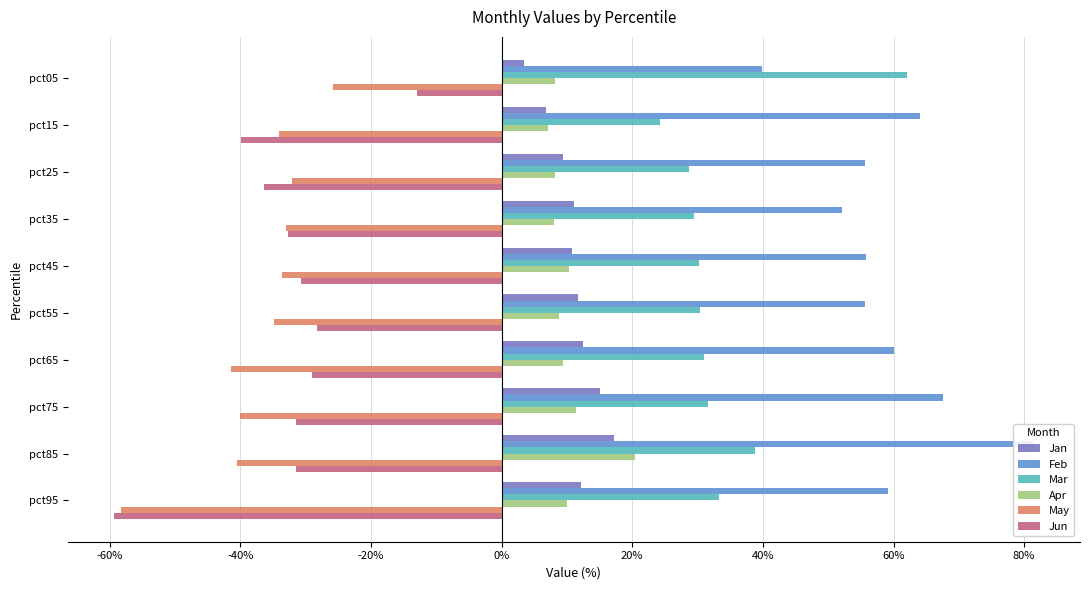

Reading left to right, list all the values displayed in this chart.

Jan: 0.0	0.1	0.1	0.1	0.1	0.1	0.1	0.2	0.2	0.1
Feb: 0.4	0.6	0.6	0.5	0.6	0.6	0.6	0.7	0.8	0.6
Mar: 0.6	0.2	0.3	0.3	0.3	0.3	0.3	0.3	0.4	0.3
Apr: 0.1	0.1	0.1	0.1	0.1	0.1	0.1	0.1	0.2	0.1
May: -0.3	-0.3	-0.3	-0.3	-0.3	-0.3	-0.4	-0.4	-0.4	-0.6
Jun: -0.1	-0.4	-0.4	-0.3	-0.3	-0.3	-0.3	-0.3	-0.3	-0.6